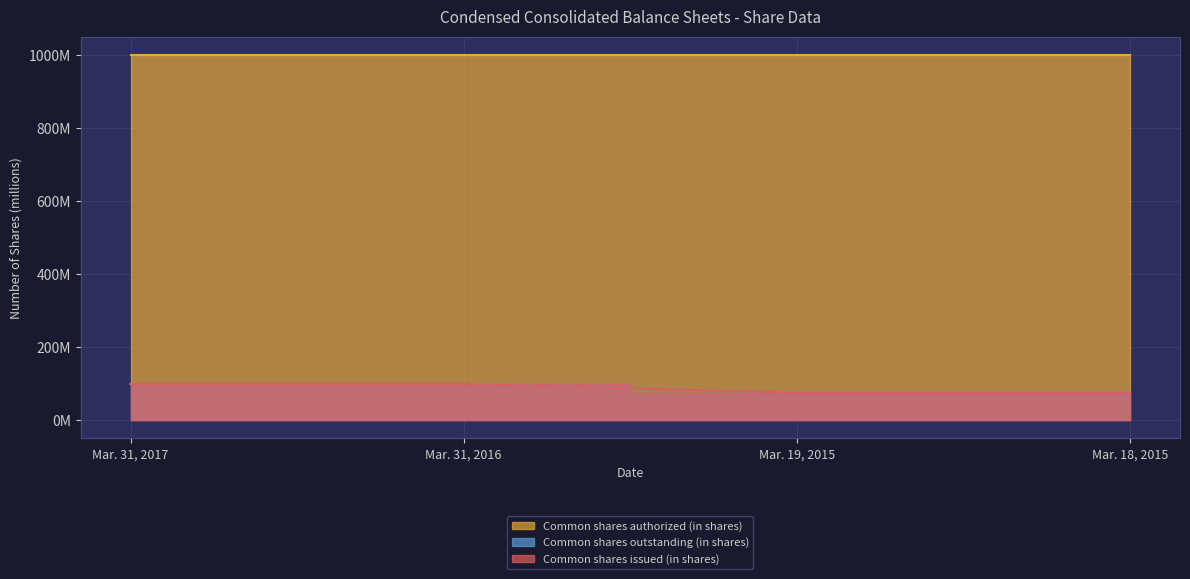

True or false: Common shares outstanding (in shares) and Common shares issued (in shares) intersect in this chart.

False